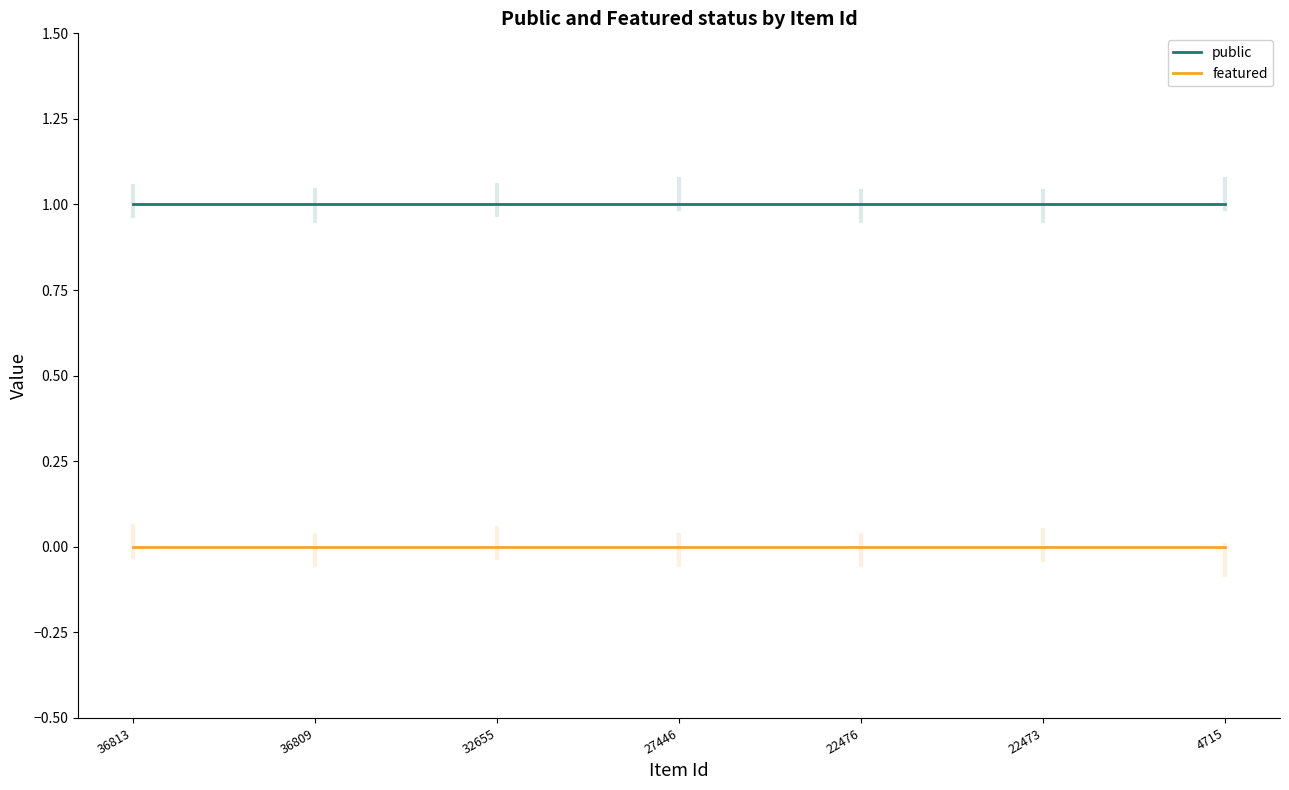

At which label is public closest to 1?

36813